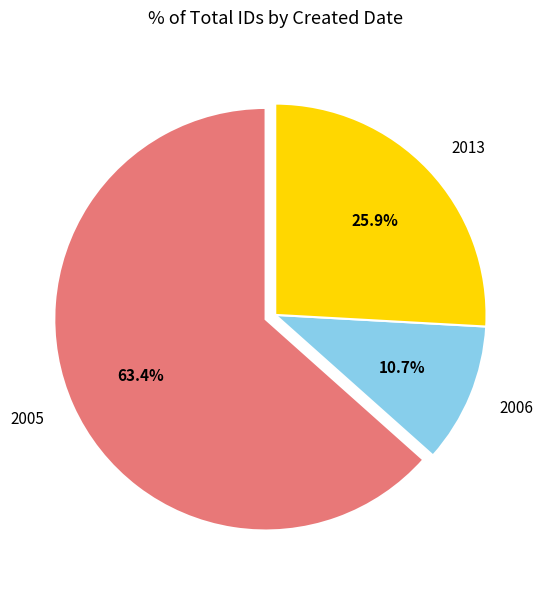

How much of the chart is everything except 2005?

36.6%